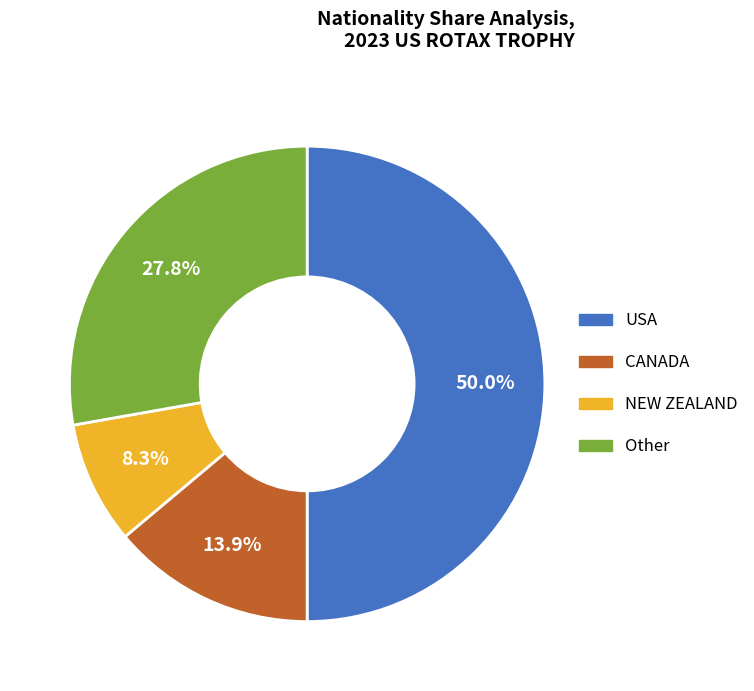

How many slices are in this pie chart?

4